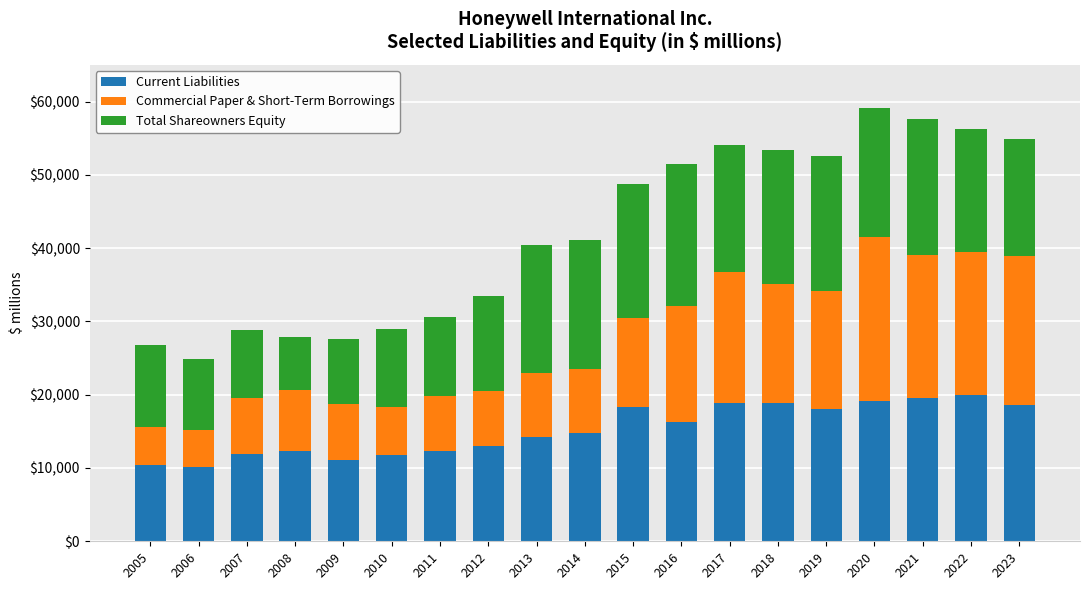

What is the maximum value for Current Liabilities?

19938